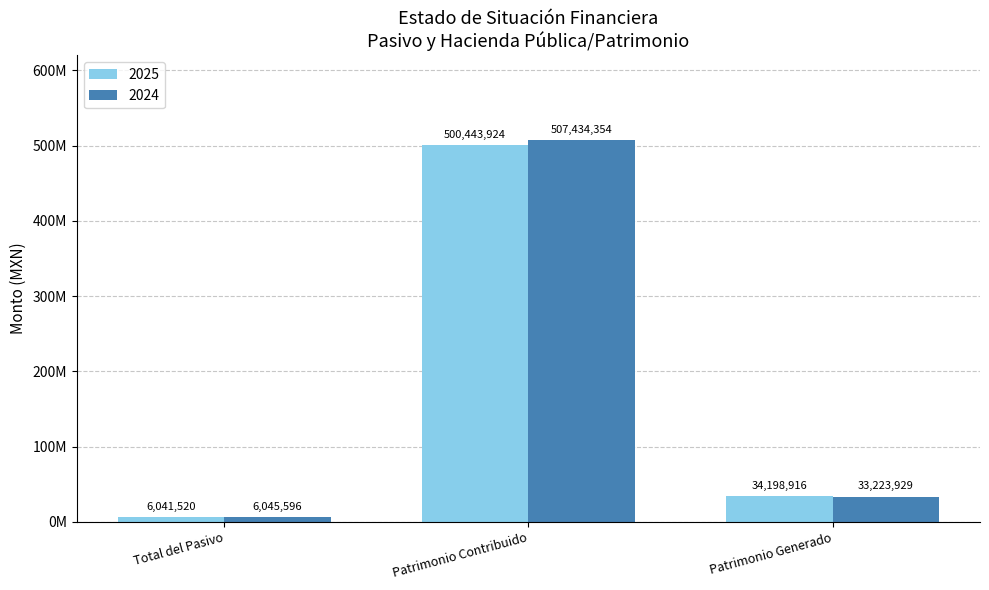

What are all the series names shown in the legend?

2025, 2024